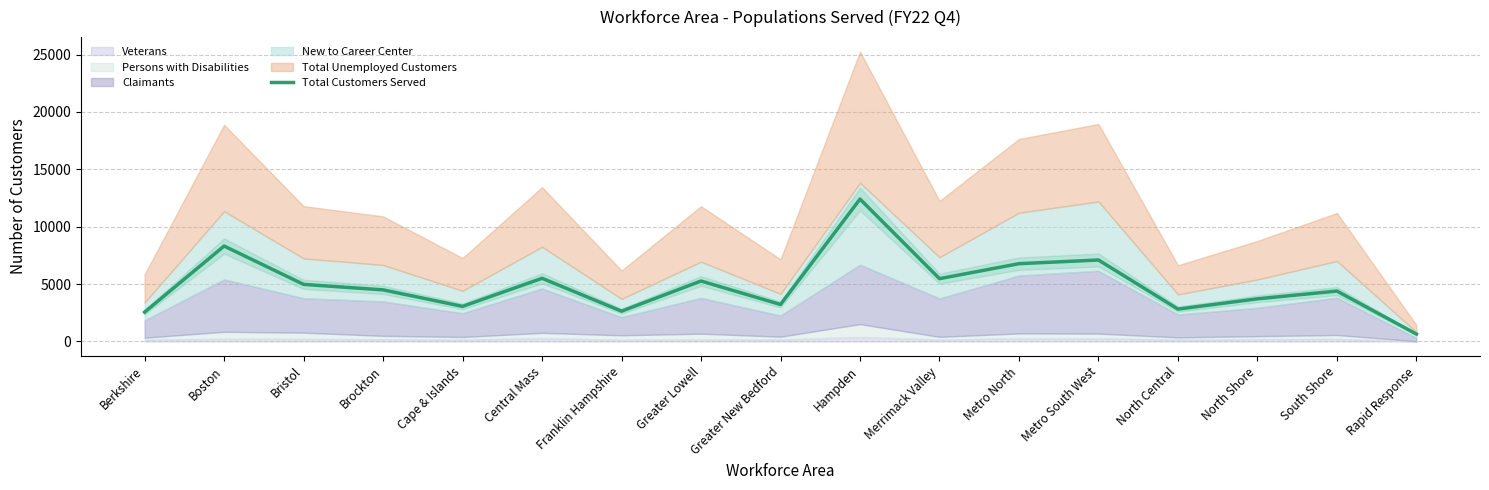

What is the change in value from Merrimack Valley to North Shore?

-1757